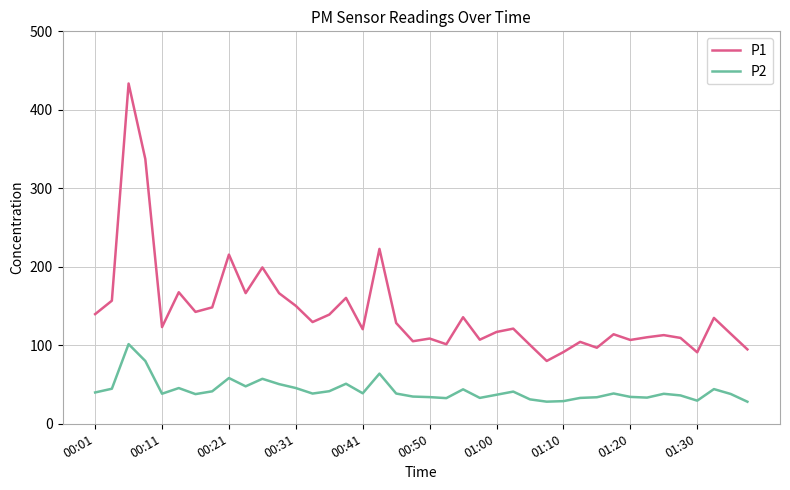

Rank the series by their average value, from highest to lowest.

P1, P2